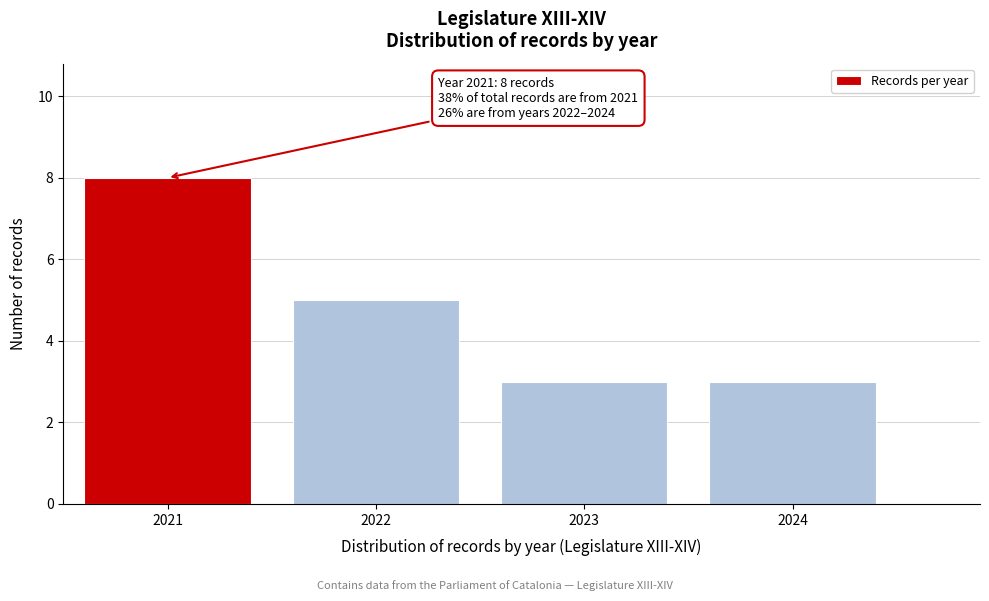

Reading left to right, extract all data points from this chart.

2021=8	2022=5	2023=3	2024=3